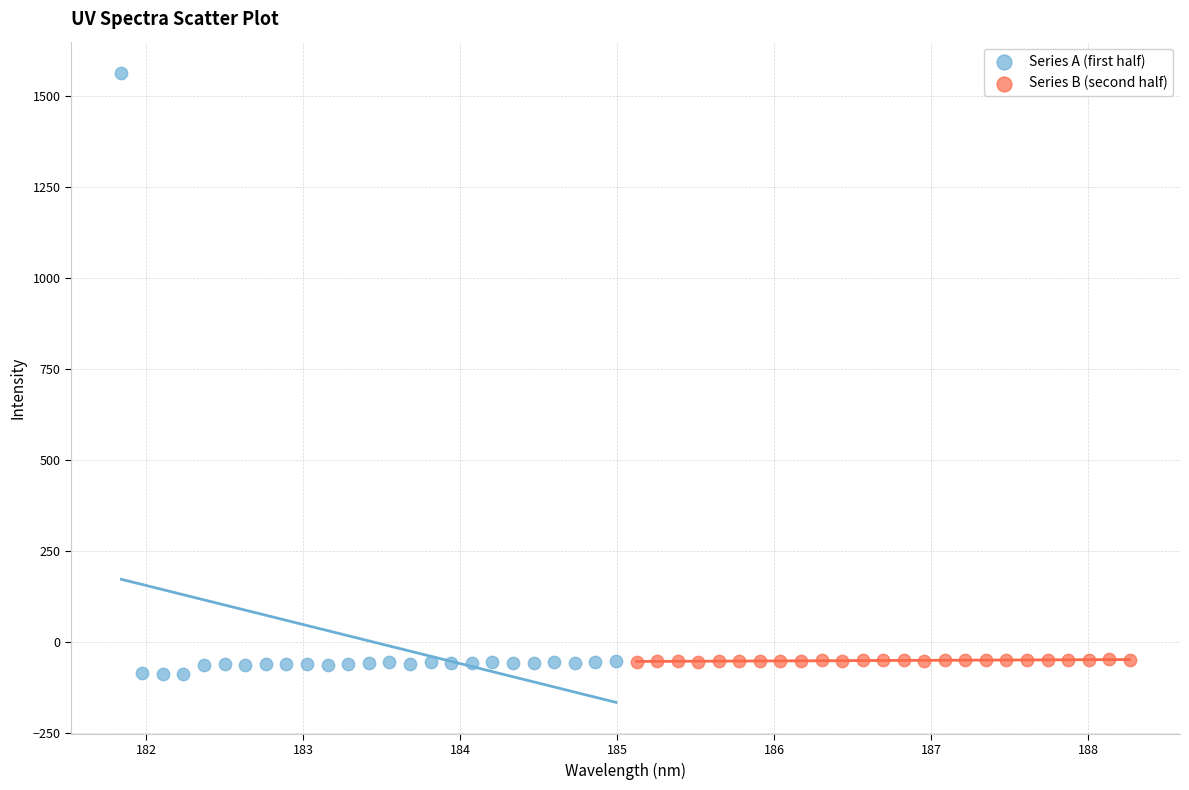

Which series reaches the maximum Y coordinate?

Series A (first half)